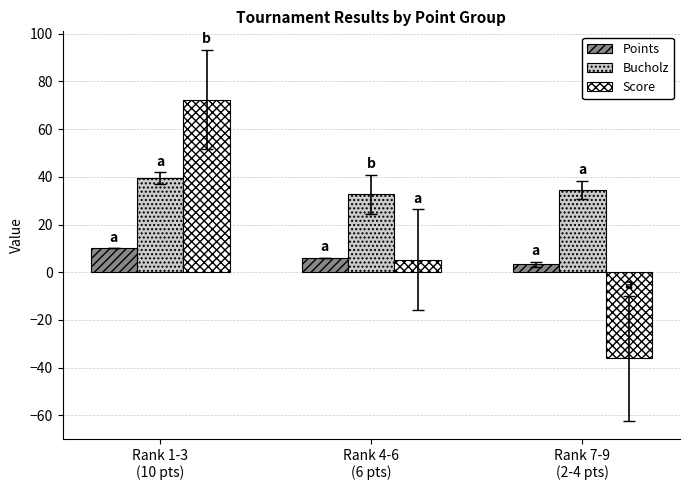

At Rank 7-9
(2-4 pts), list the series in order from smallest to largest.

Score, Points, Bucholz